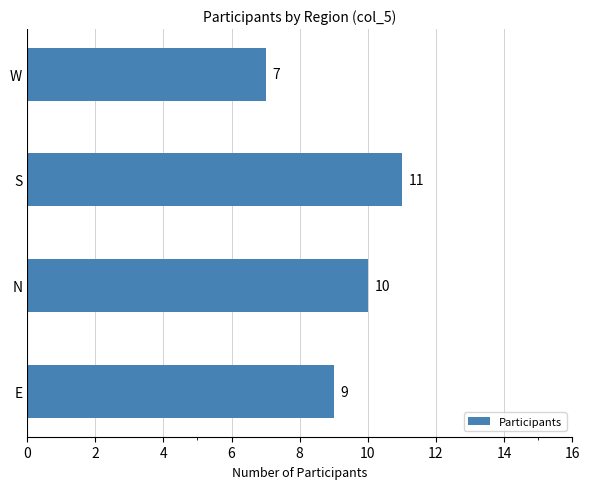

True or false: the data shows 10 at N.

True